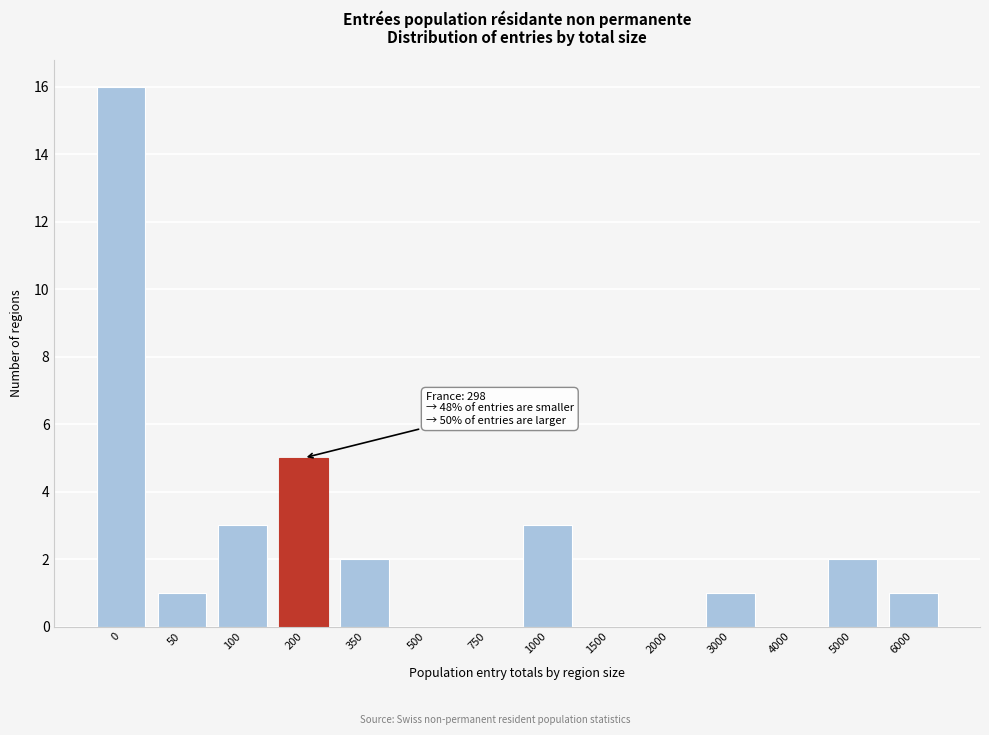

Reading right to left, what are all the values shown in this chart?

6000=1	5000=2	4000=0	3000=1	2000=0	1500=0	1000=3	750=0	500=0	350=2	200=5	100=3	50=1	0=16